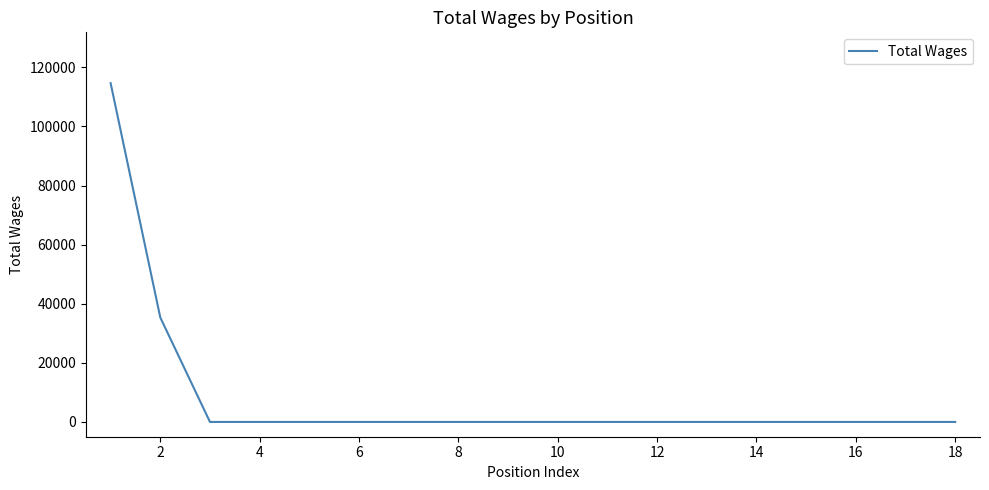

How many lines are shown in the chart?

1